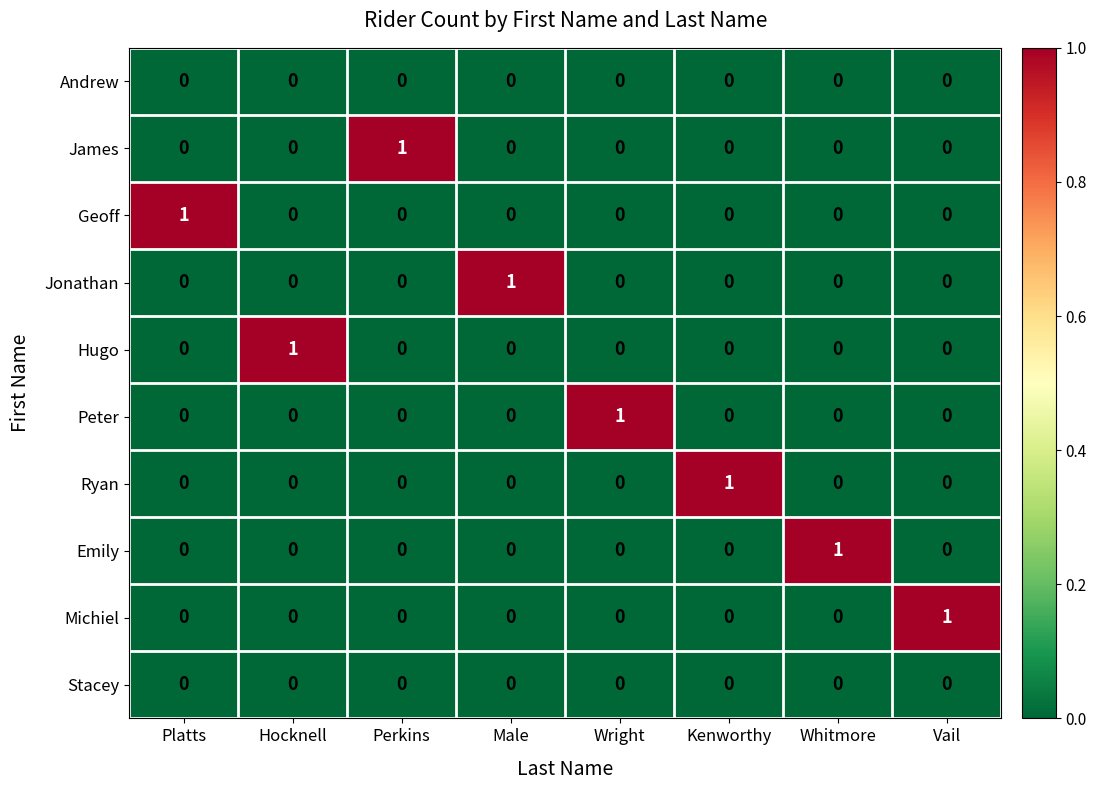

Which category has the highest value in the Ryan series?

Kenworthy